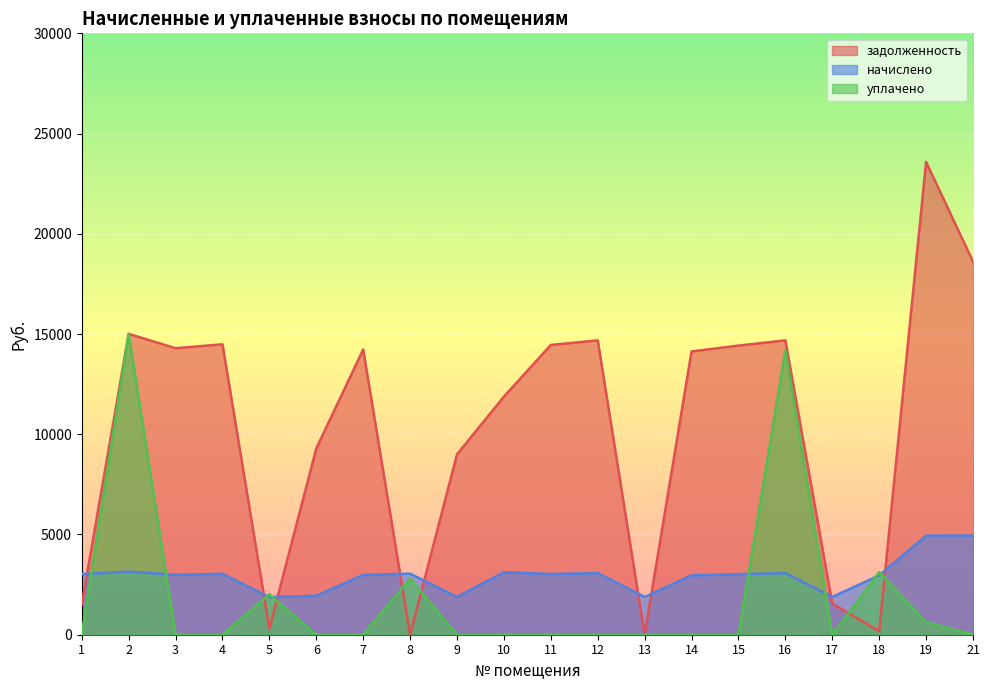

In начислено, how many points are lower than both neighbors (excluding endpoints)?

6